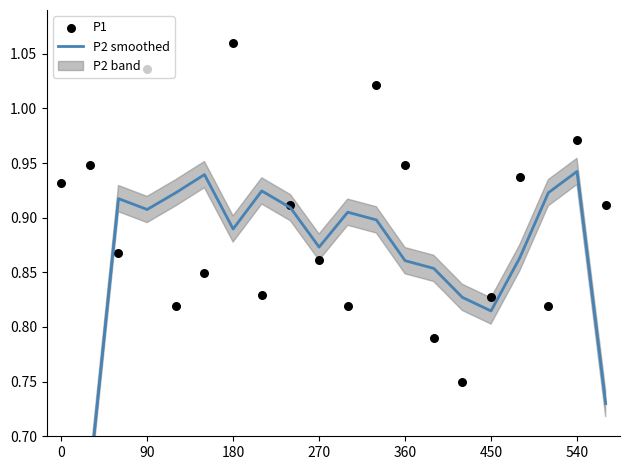

At which category is the sum across all series the highest?

180